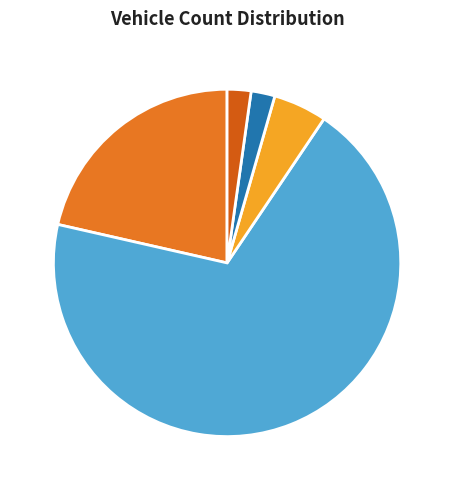

How many segments does this pie chart have?

5